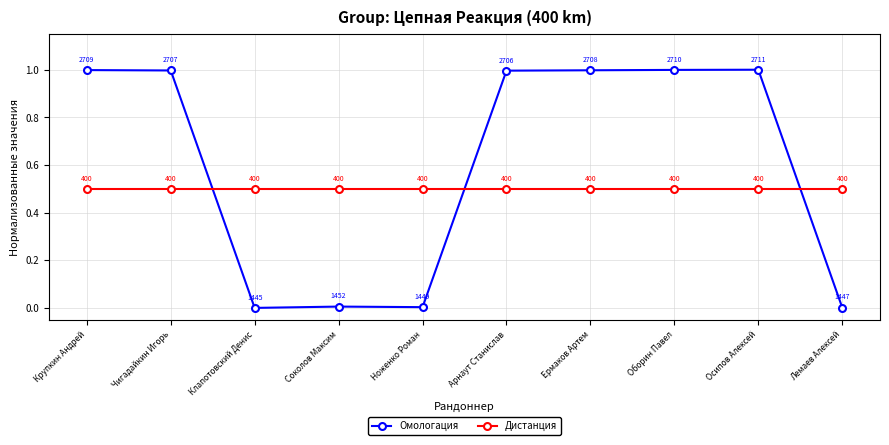

What is the difference between the Омологация values at Оборин Павел and Лемаев Алексей?

1.0